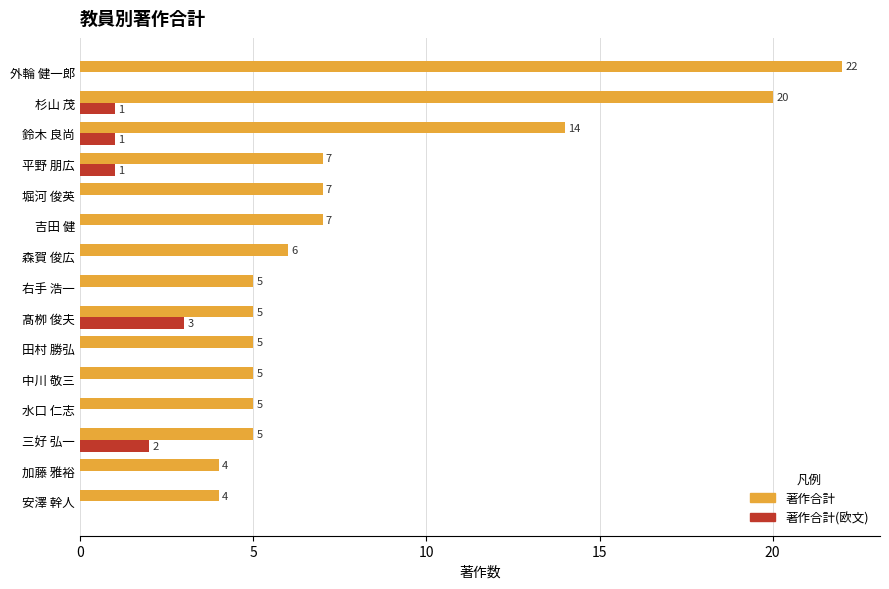

What is the maximum value shown in the chart?

22